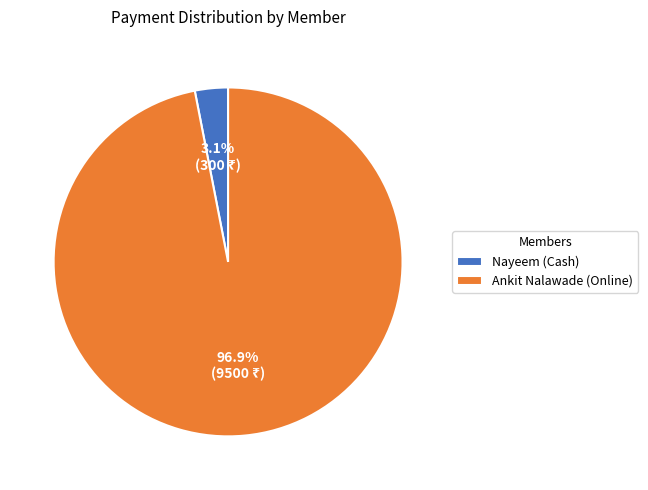

To the nearest percent, what is the combined percentage of Ankit Nalawade (Online) and Nayeem (Cash)?

100%